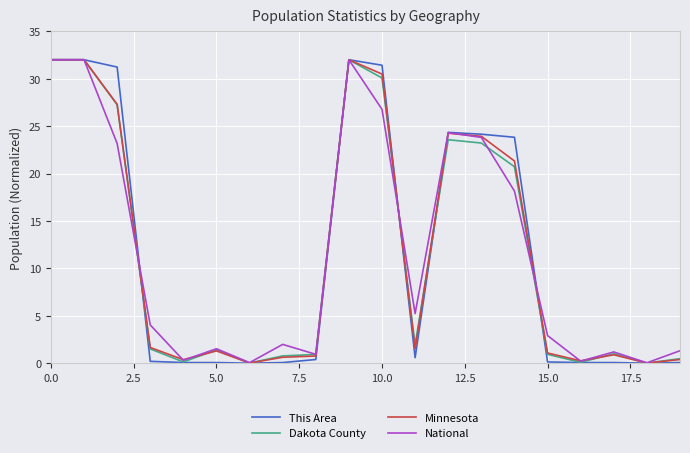

Which series has the widest spread of values?

This Area